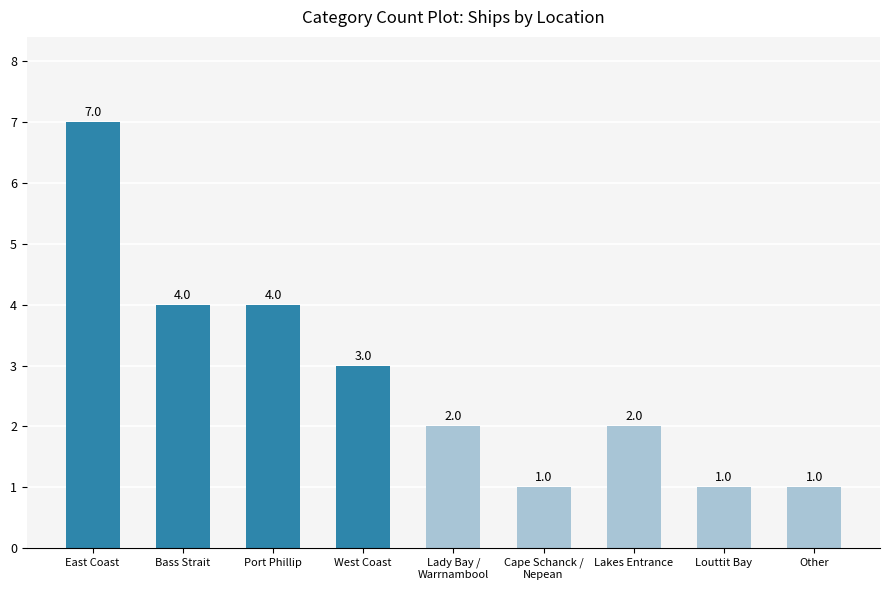

True or false: the data shows 3 at West Coast.

True